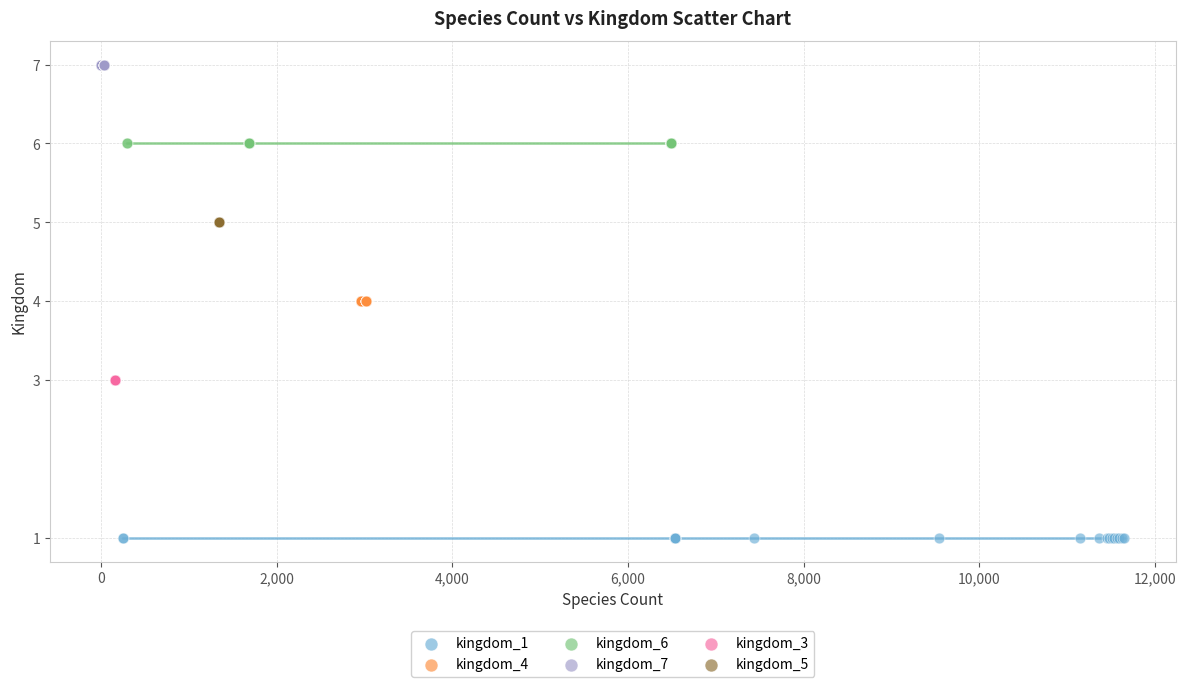

Which series reaches the minimum Y coordinate?

kingdom_1